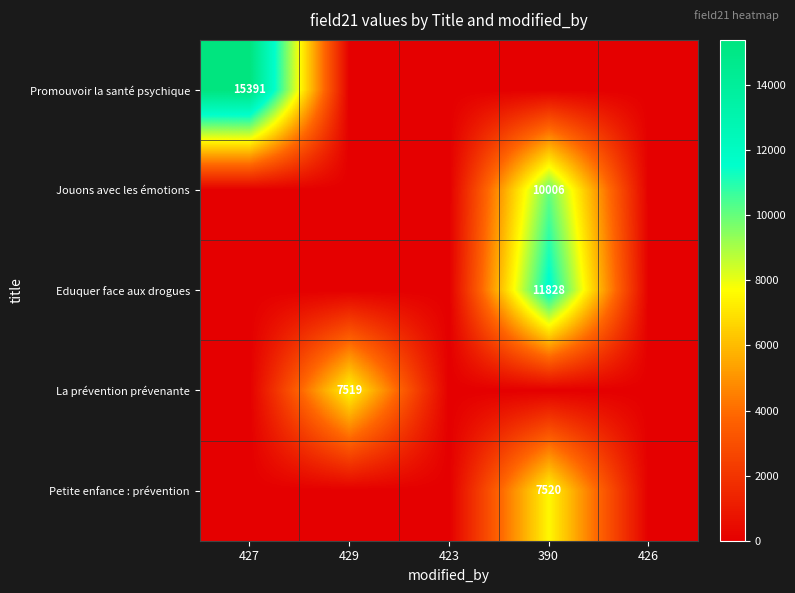

What is the highest value of the Promouvoir la santé psychique series?

15391